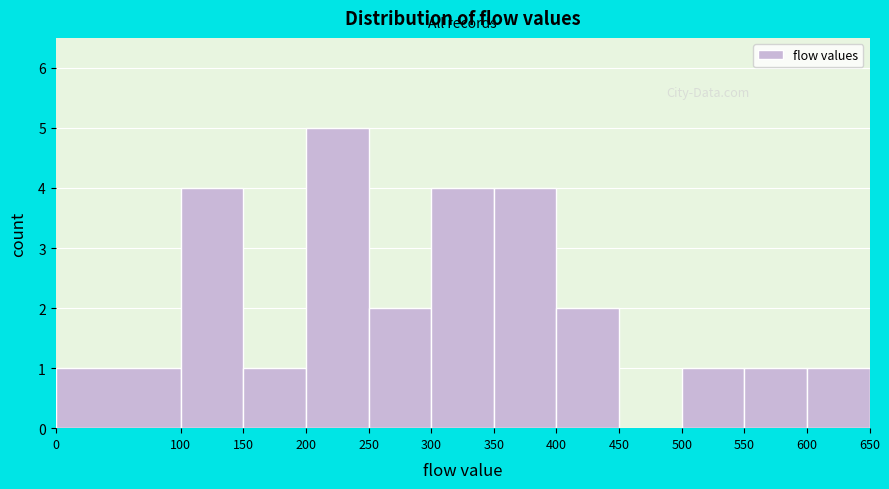

Reading left to right, transcribe this chart: for each bar, give the range it covers on the x-axis and its height. The values are not printed on the chart, so give them approximately, as read against the axis.

0 to 100: 1
100 to 150: 4
150 to 200: 1
200 to 250: 5
250 to 300: 2
300 to 350: 4
350 to 400: 4
400 to 450: 2
450 to 500: 0
500 to 550: 1
550 to 600: 1
600 to 650: 1